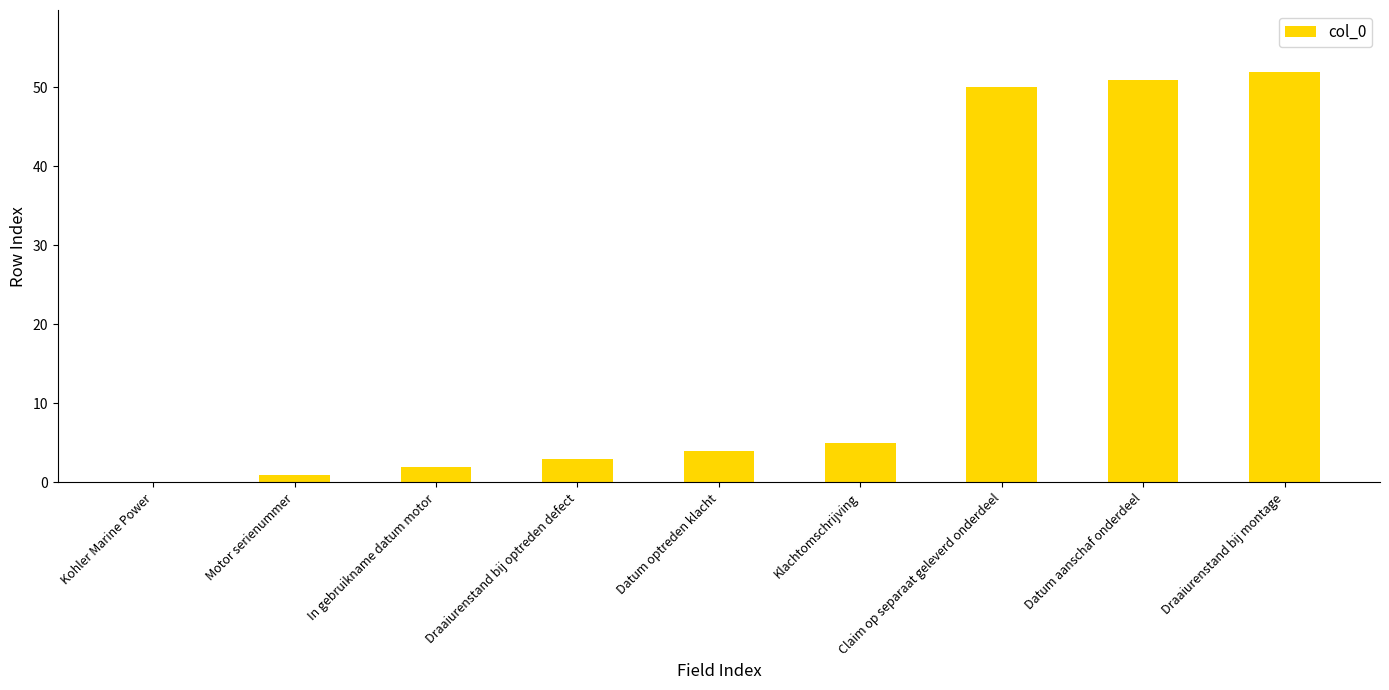

What is the difference between the values at Draaiurenstand bij montage and Klachtomschrijving?

47